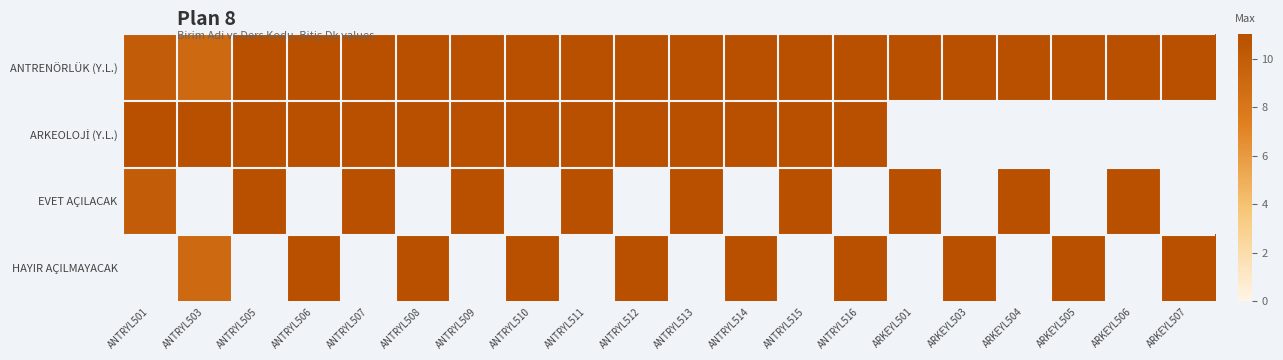

How many ANTRENÖRLÜK (Y.L.) values are between 11 and 12?

18